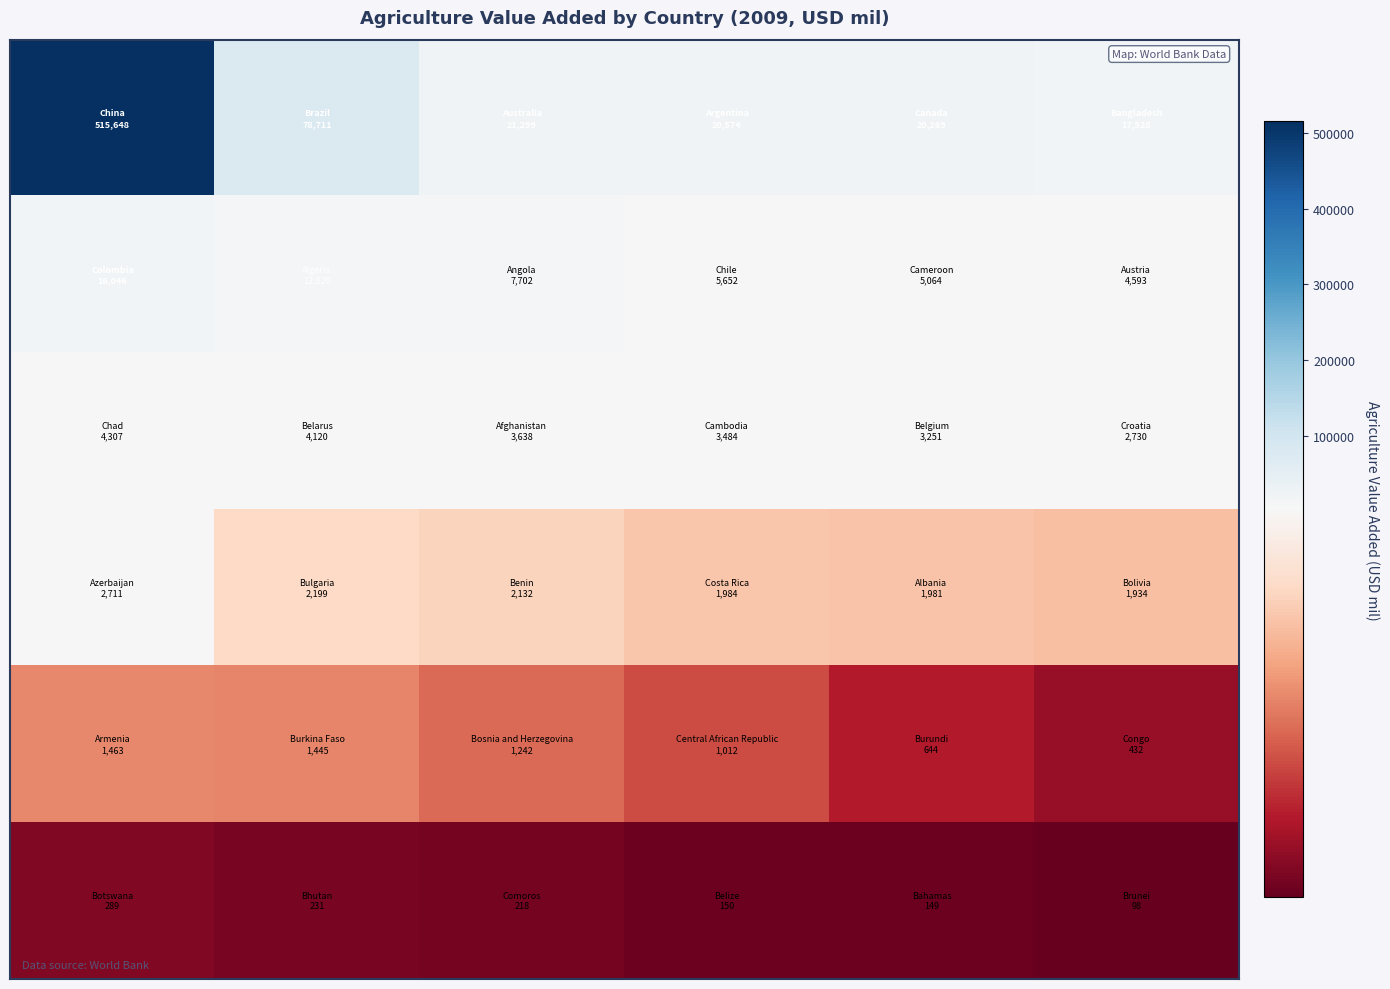

Count the number of data series in this chart.

6